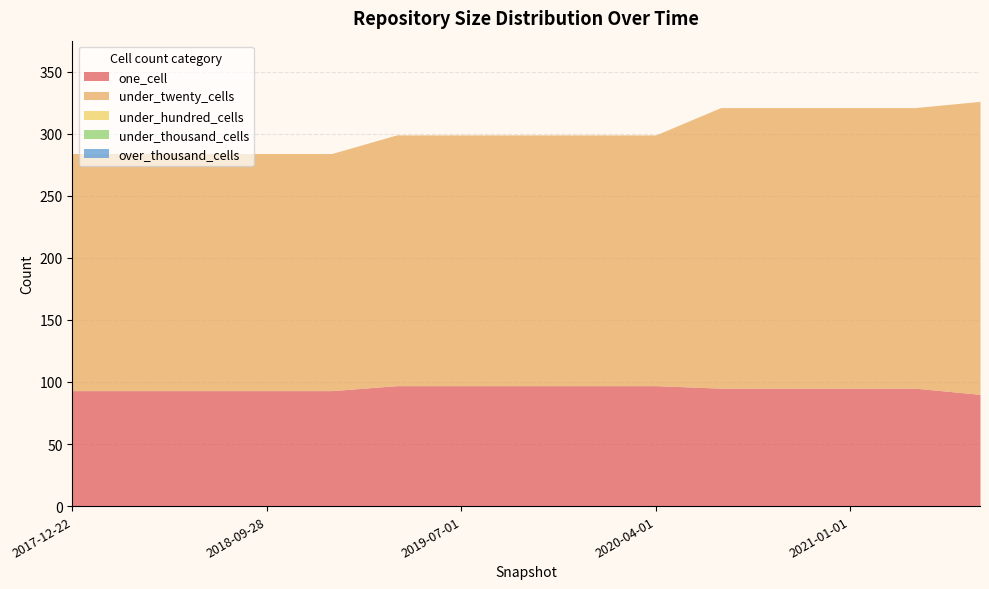

Reading left to right, extract all data points from this chart.

one_cell: 2017-12-22=93	2018-04-09=93	2018-07-11=93	2018-09-28=93	2019-01-01=93	2019-04-06=97	2019-07-01=97	2019-10-09=97	2020-01-01=97	2020-04-01=97	2020-07-01=95	2020-10-01=95	2021-01-01=95	2021-04-01=95	2021-07-01=90
under_twenty_cells: 2017-12-22=191	2018-04-09=191	2018-07-11=191	2018-09-28=191	2019-01-01=191	2019-04-06=202	2019-07-01=202	2019-10-09=202	2020-01-01=202	2020-04-01=202	2020-07-01=226	2020-10-01=226	2021-01-01=226	2021-04-01=226	2021-07-01=236
under_hundred_cells: 2017-12-22=0	2018-04-09=0	2018-07-11=0	2018-09-28=0	2019-01-01=0	2019-04-06=0	2019-07-01=0	2019-10-09=0	2020-01-01=0	2020-04-01=0	2020-07-01=0	2020-10-01=0	2021-01-01=0	2021-04-01=0	2021-07-01=0
under_thousand_cells: 2017-12-22=0	2018-04-09=0	2018-07-11=0	2018-09-28=0	2019-01-01=0	2019-04-06=0	2019-07-01=0	2019-10-09=0	2020-01-01=0	2020-04-01=0	2020-07-01=0	2020-10-01=0	2021-01-01=0	2021-04-01=0	2021-07-01=0
over_thousand_cells: 2017-12-22=0	2018-04-09=0	2018-07-11=0	2018-09-28=0	2019-01-01=0	2019-04-06=0	2019-07-01=0	2019-10-09=0	2020-01-01=0	2020-04-01=0	2020-07-01=0	2020-10-01=0	2021-01-01=0	2021-04-01=0	2021-07-01=0